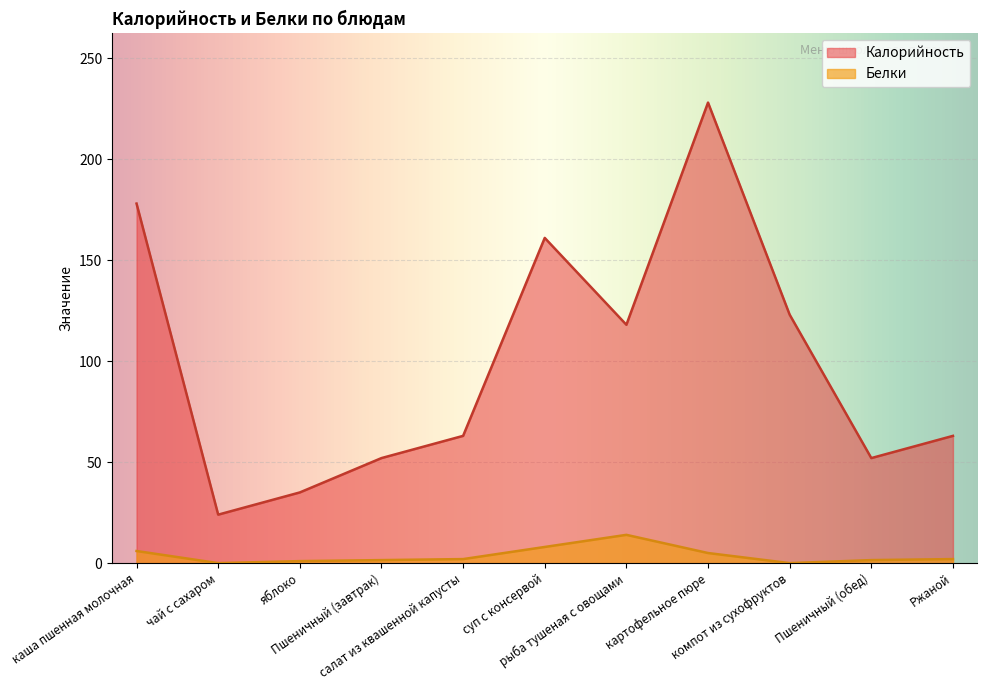

The Белки series shows 2.0 at Ржаной. True or false?

True